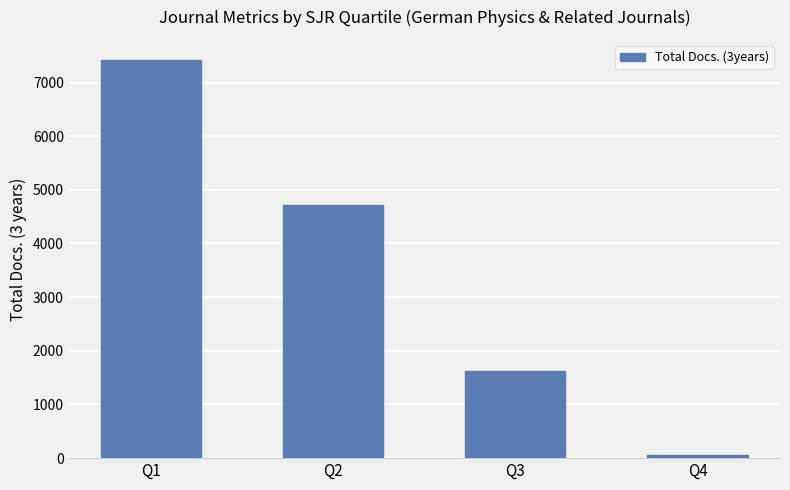

What is the average value?

3453